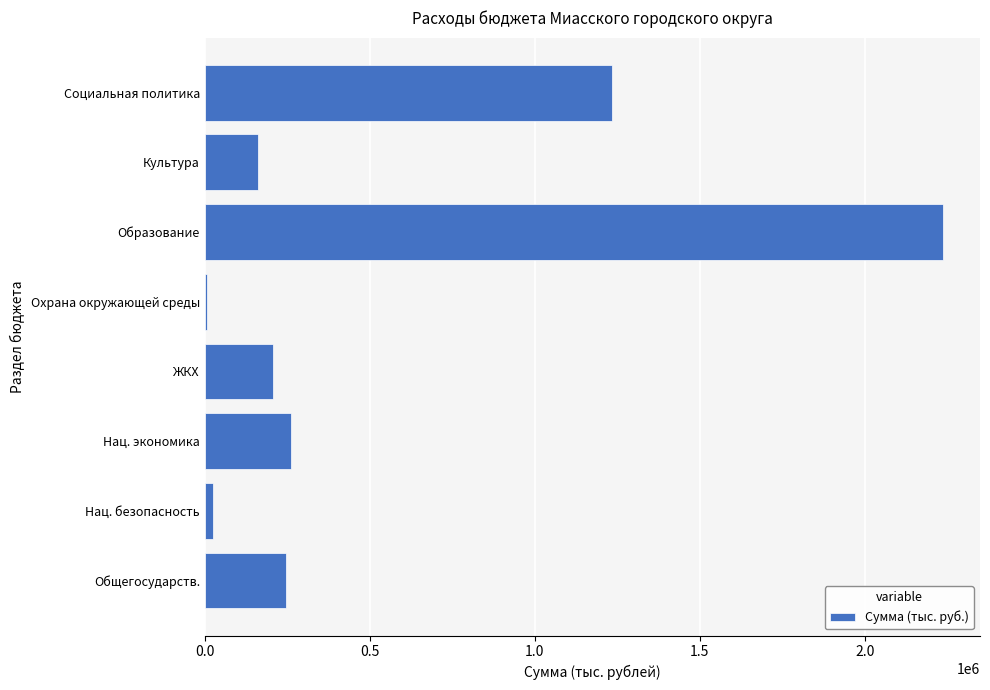

Approximately how many times larger is the value at Социальная политика compared to Культура?

7.7